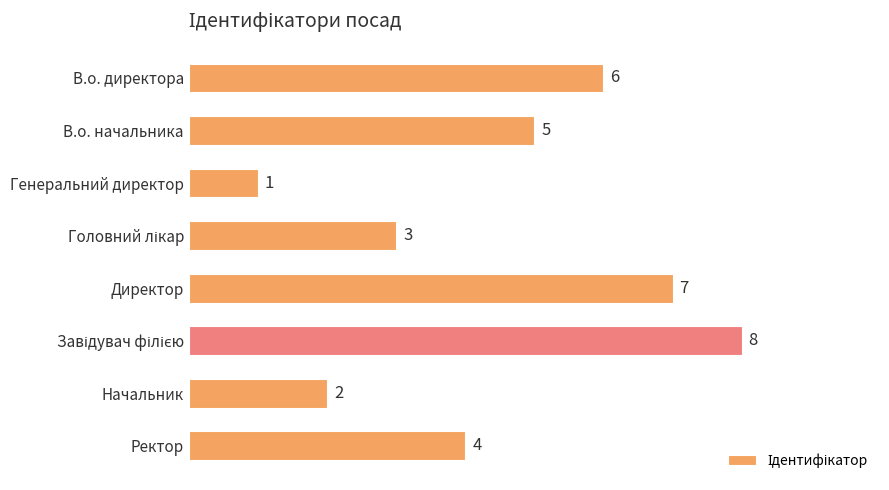

Are the bars horizontal?

Yes